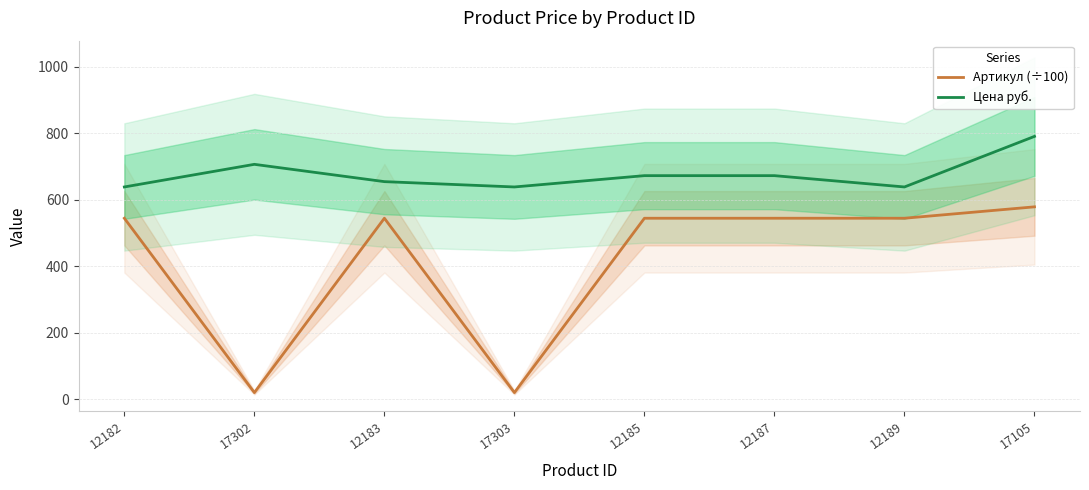

The value of Цена руб. at 12182 is 638.0. True or false?

True